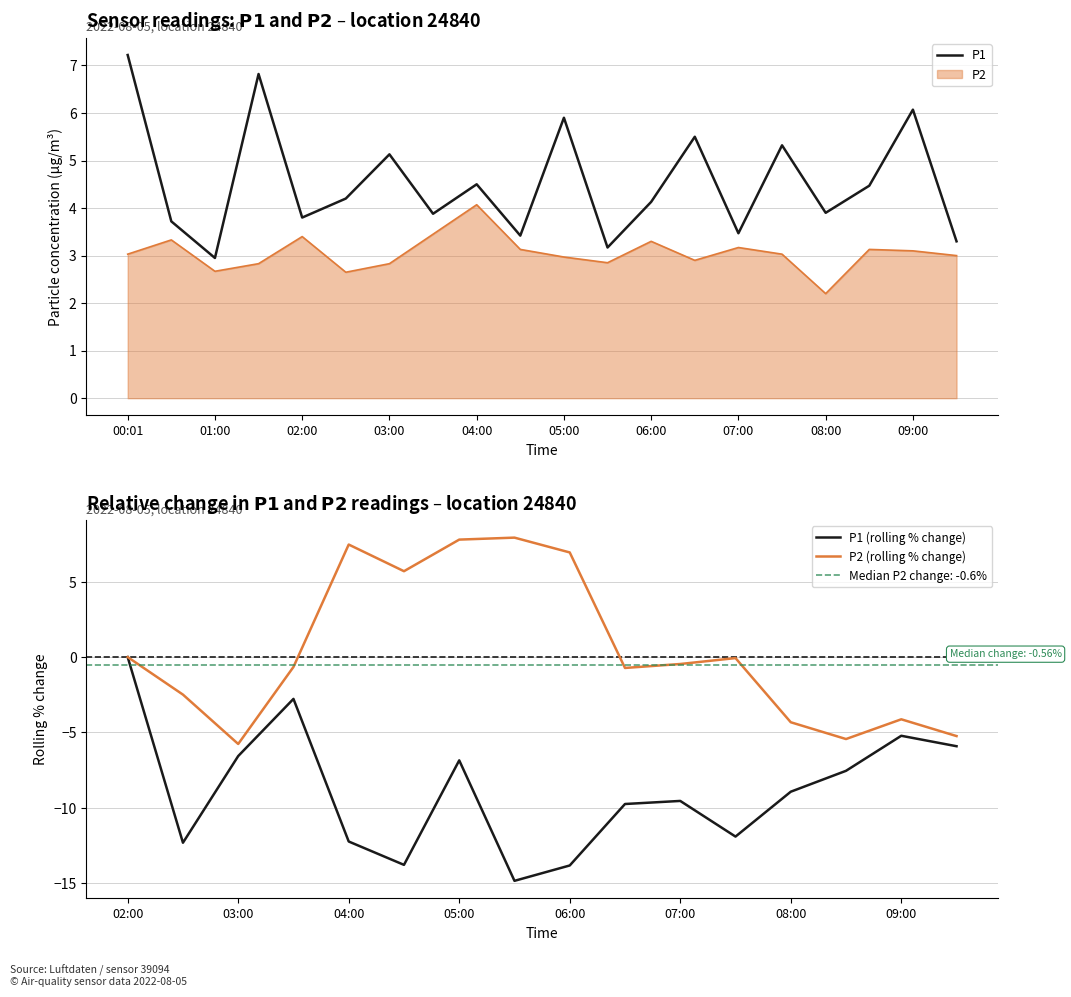

Reading left to right, transcribe all the data shown in this chart.

P1: 00:01=7.2	00:30=3.7	01:00=3.0	01:30=6.8	02:00=3.8	02:30=4.2	03:00=5.1	03:30=3.9	04:00=4.5	04:30=3.4	05:00=5.9	05:30=3.2	06:00=4.1	06:30=5.5	07:00=3.5	07:30=5.3	08:00=3.9	08:30=4.5	09:00=6.1	09:30=3.3
P2: 00:01=3.0	00:30=3.3	01:00=2.7	01:30=2.8	02:00=3.4	02:30=2.6	03:00=2.8	03:30=3.5	04:00=4.1	04:30=3.1	05:00=3.0	05:30=2.9	06:00=3.3	06:30=2.9	07:00=3.2	07:30=3.0	08:00=2.2	08:30=3.1	09:00=3.1	09:30=3.0